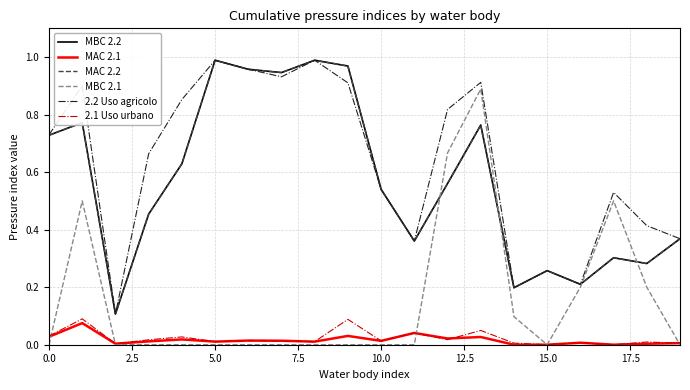

True or false: 2.2 Uso agricolo and 2.1 Uso urbano intersect in this chart.

False